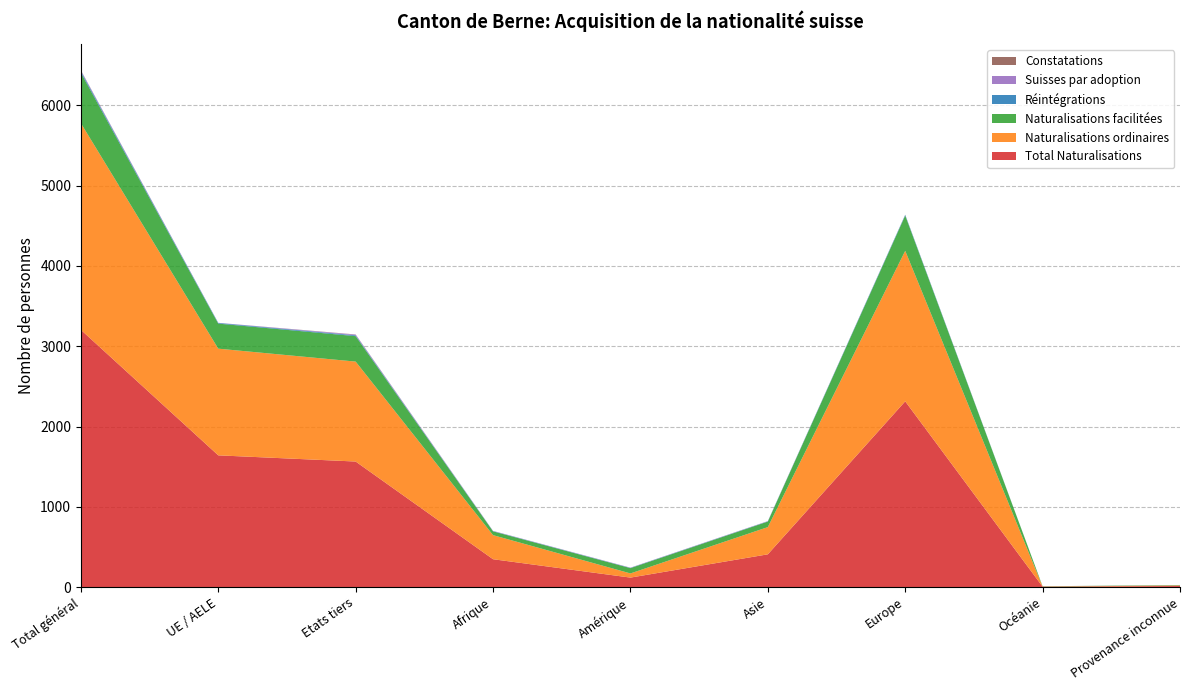

Reading left to right, extract all data points from this chart.

Total Naturalisations: Total général=3205	UE / AELE=1641	Etats tiers=1564	Afrique=347	Amérique=118	Asie=408	Europe=2314	Océanie=5	Provenance inconnue=13
Naturalisations ordinaires: Total général=2574	UE / AELE=1329	Etats tiers=1245	Afrique=300	Amérique=52	Asie=339	Europe=1875	Océanie=2	Provenance inconnue=6
Naturalisations facilitées: Total général=629	UE / AELE=312	Etats tiers=317	Afrique=47	Amérique=66	Asie=69	Europe=439	Océanie=3	Provenance inconnue=5
Réintégrations: Total général=18	UE / AELE=8	Etats tiers=10	Afrique=3	Amérique=3	Asie=3	Europe=9	Océanie=0	Provenance inconnue=0
Suisses par adoption: Total général=11	UE / AELE=2	Etats tiers=9	Afrique=3	Amérique=3	Asie=3	Europe=2	Océanie=0	Provenance inconnue=0
Constatations: Total général=2	UE / AELE=0	Etats tiers=2	Afrique=0	Amérique=0	Asie=0	Europe=0	Océanie=0	Provenance inconnue=2